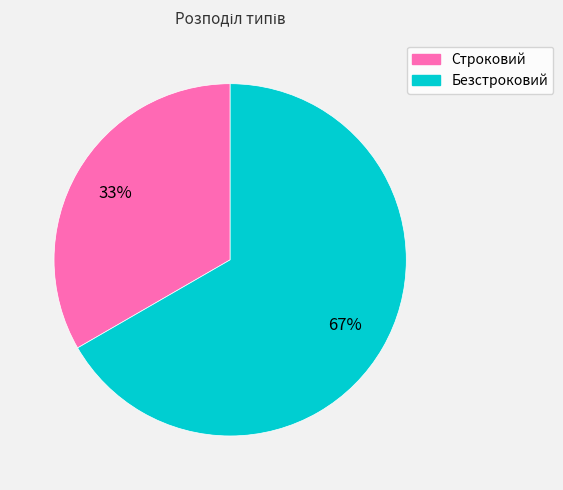

Is there a majority slice in this chart?

Yes